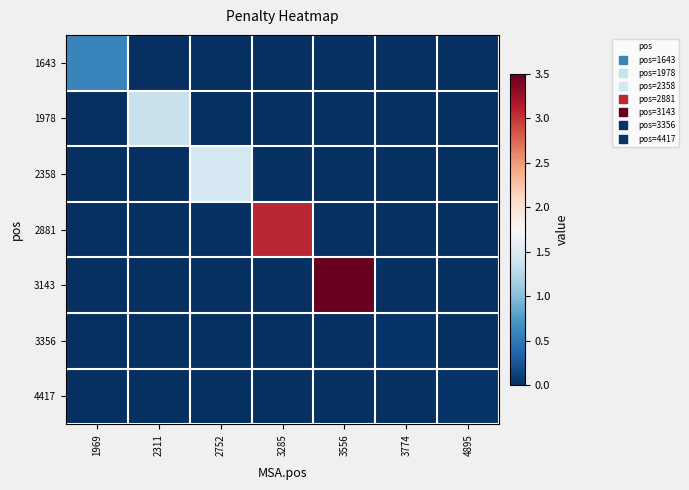

Reading left to right, extract all data points from this chart.

1643: 1969=0.6	2311=0.0	2752=0.0	3285=0.0	3556=0.0	3774=0.0	4895=0.0
1978: 1969=0.0	2311=1.4	2752=0.0	3285=0.0	3556=0.0	3774=0.0	4895=0.0
2358: 1969=0.0	2311=0.0	2752=1.4	3285=0.0	3556=0.0	3774=0.0	4895=0.0
2881: 1969=0.0	2311=0.0	2752=0.0	3285=3.1	3556=0.0	3774=0.0	4895=0.0
3143: 1969=0.0	2311=0.0	2752=0.0	3285=0.0	3556=3.5	3774=0.0	4895=0.0
3356: 1969=0.0	2311=0.0	2752=0.0	3285=0.0	3556=0.0	3774=0.0	4895=0.0
4417: 1969=0.0	2311=0.0	2752=0.0	3285=0.0	3556=0.0	3774=0.0	4895=0.0